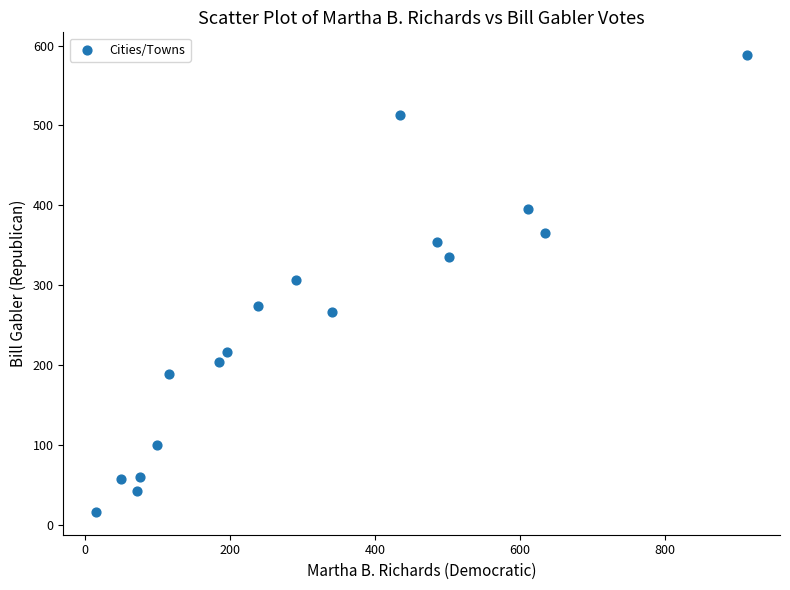

What is the range of Y values (max minus min)?

572